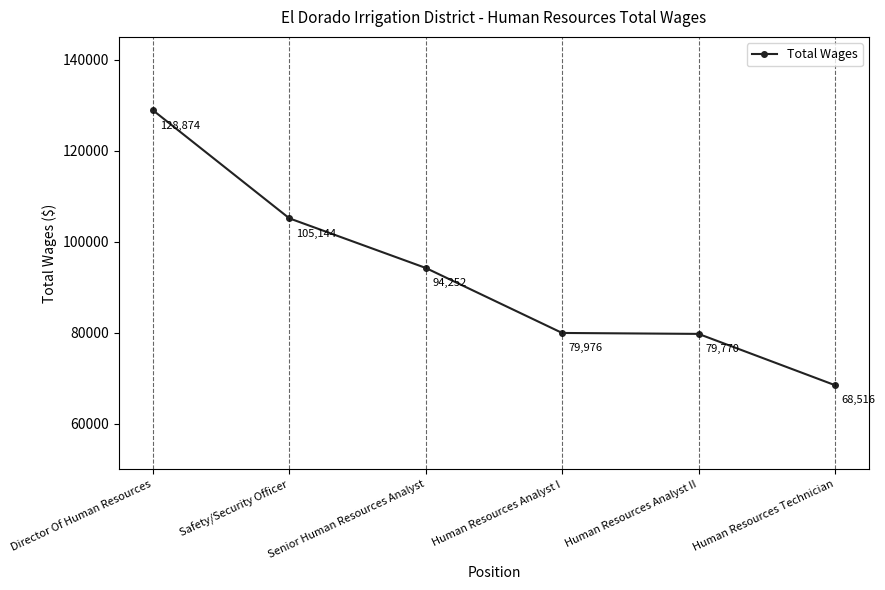

What is the maximum value shown in the chart?

128874